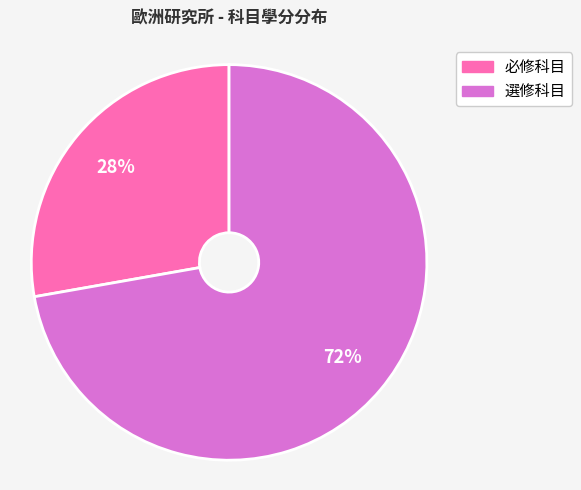

Is it true that 選修科目 is 85% of the pie?

False